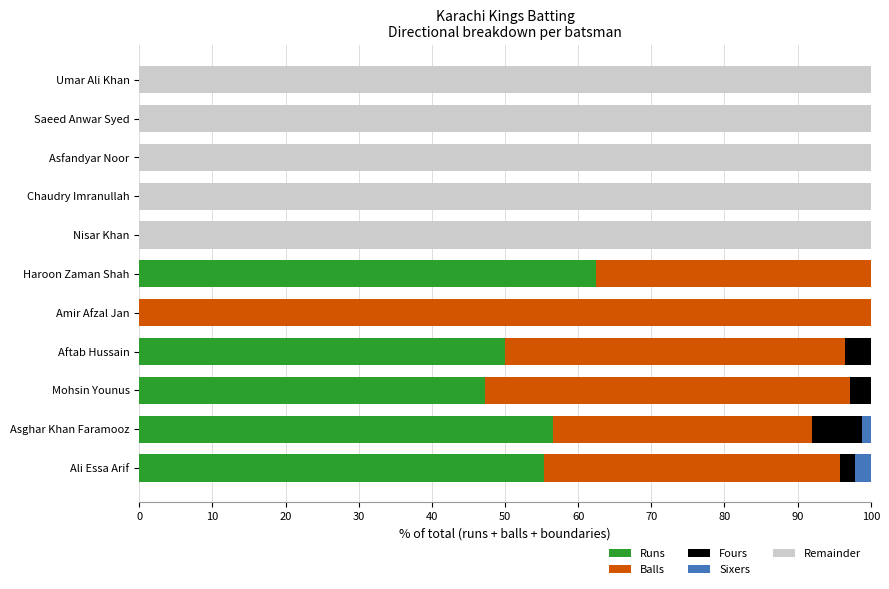

What is the total value across all series at Umar Ali Khan?

100.0